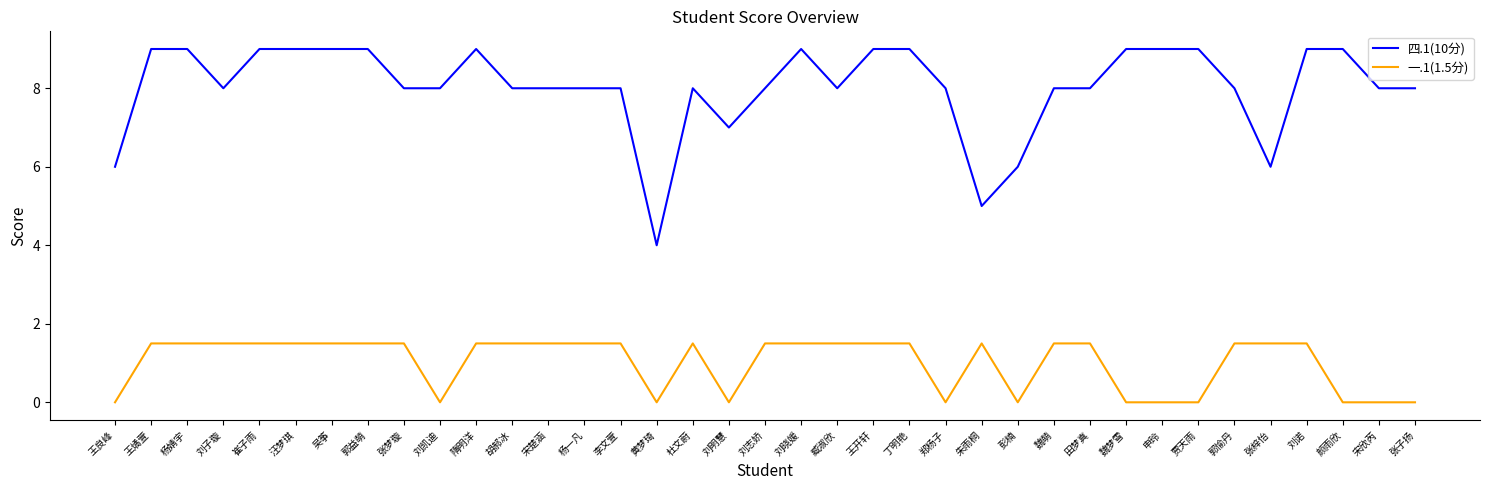

Which series has the largest total across all categories?

四.1(10分)